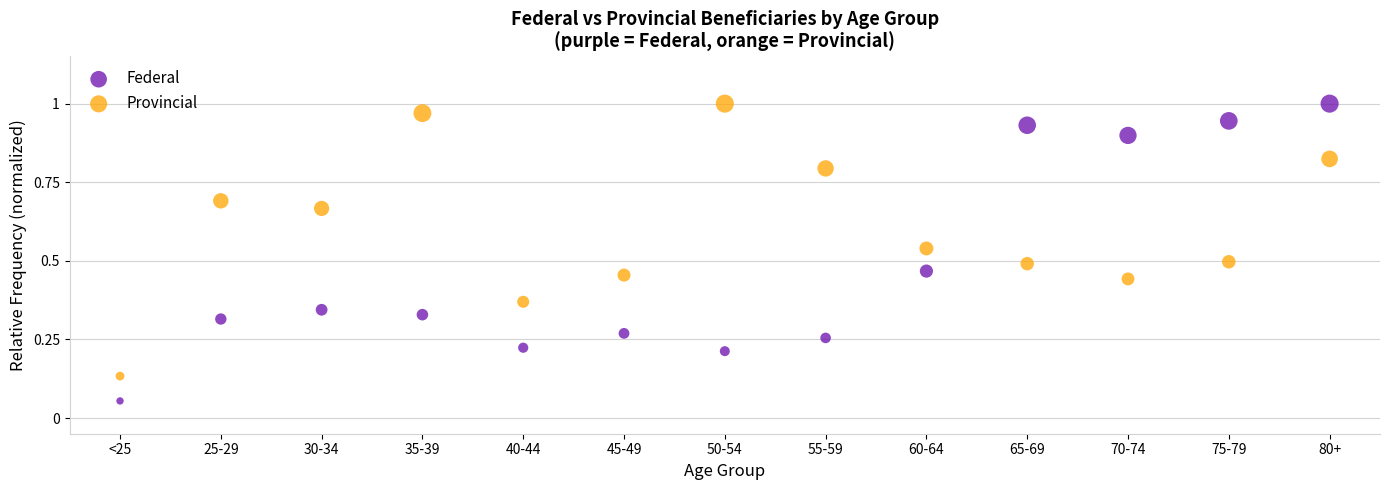

What are all the series names shown in the legend?

Federal, Provincial